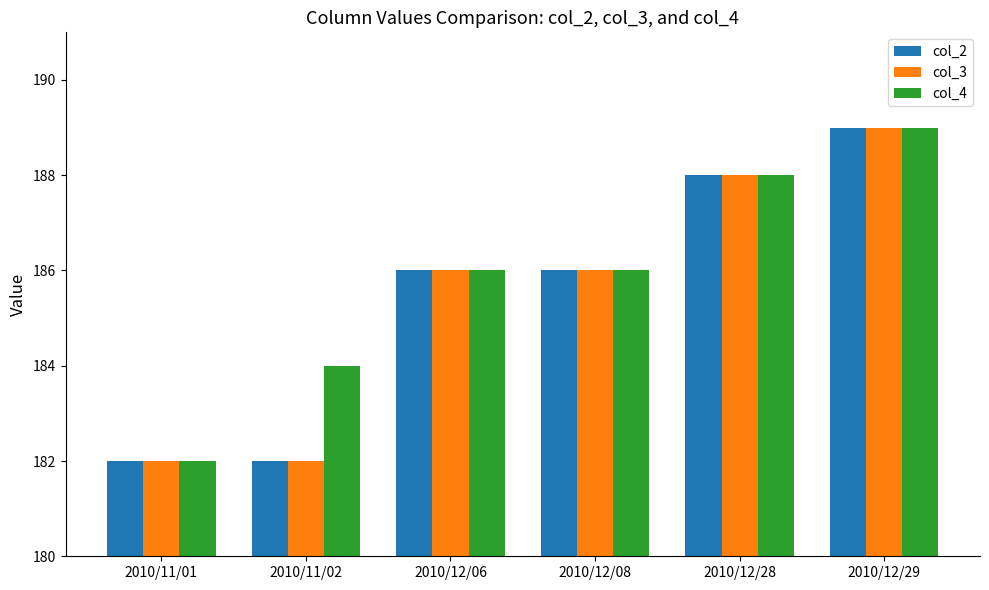

Reading left to right, list all the values displayed in this chart.

col_2: 182	182	186	186	188	189
col_3: 182	182	186	186	188	189
col_4: 182	184	186	186	188	189